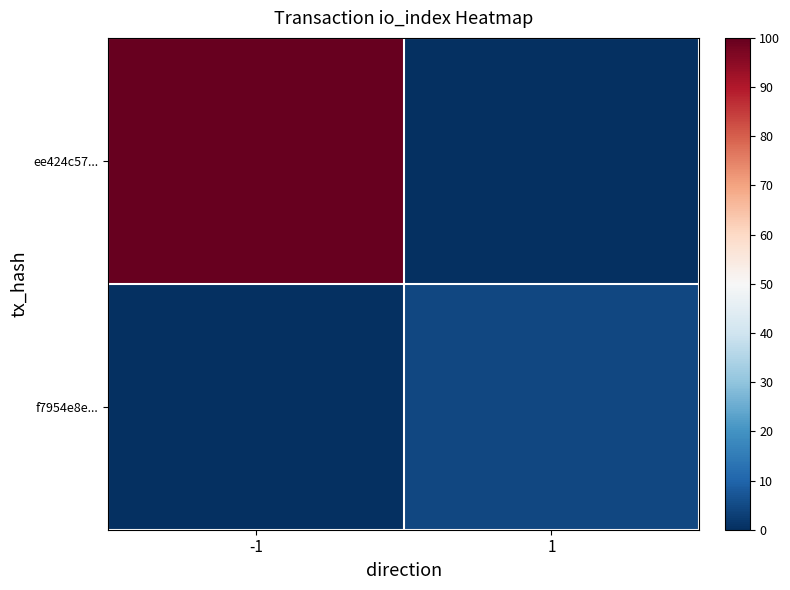

Which series has the largest total across all categories?

ee424c57...